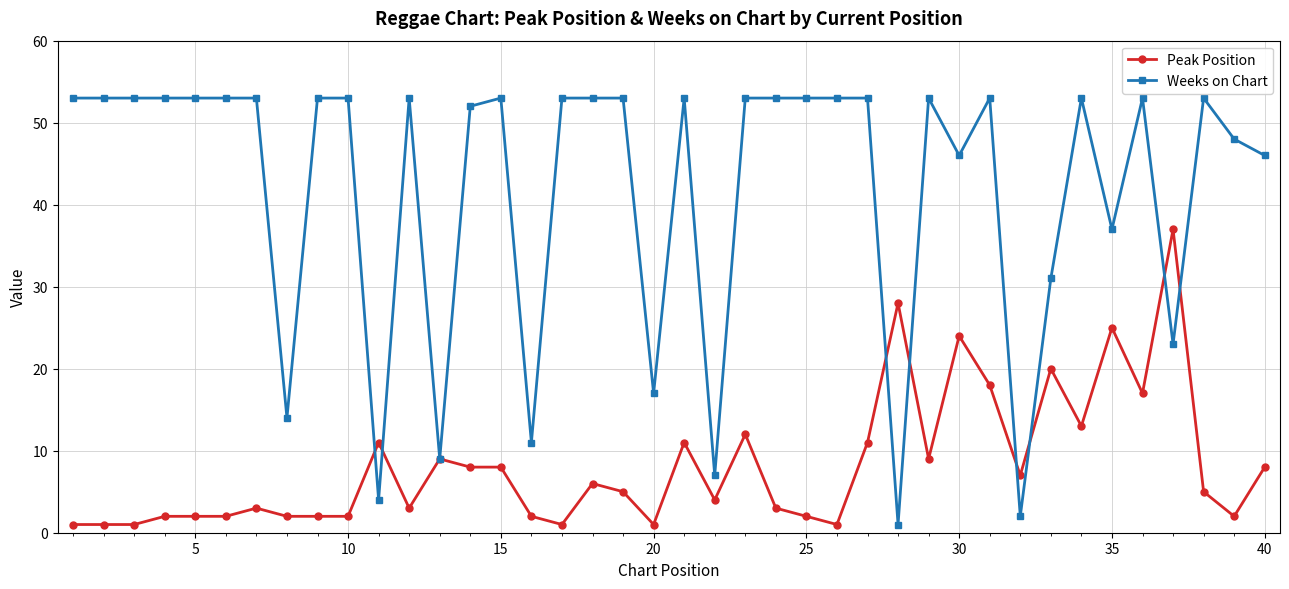

True or false: Peak Position has more than 1 points higher than both neighbors.

True